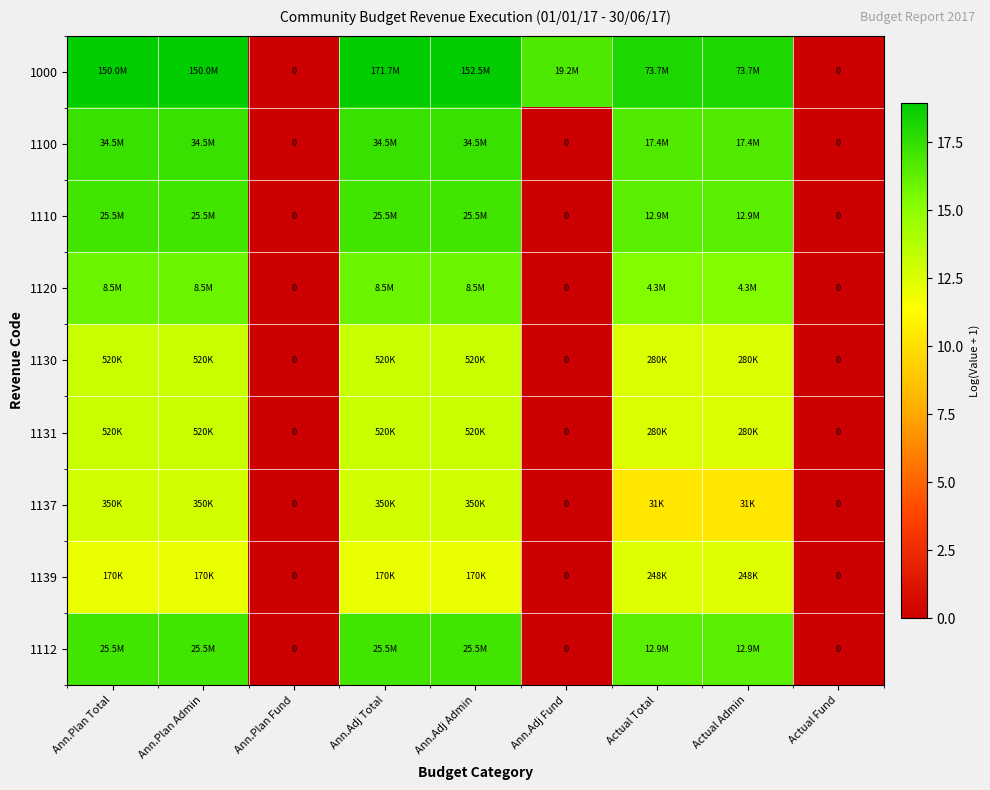

At which category is the sum across all series the highest?

Ann.Adj Total